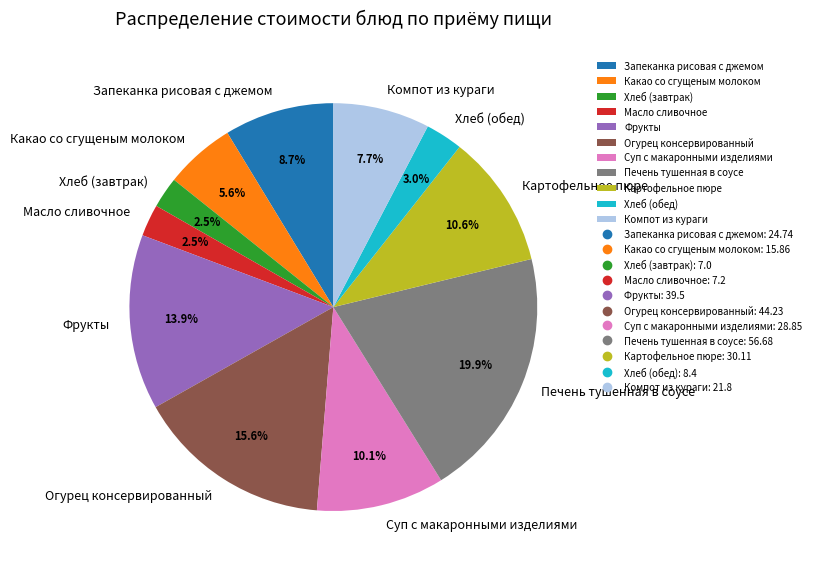

Does Картофельное пюре represent more than half of the total?

No